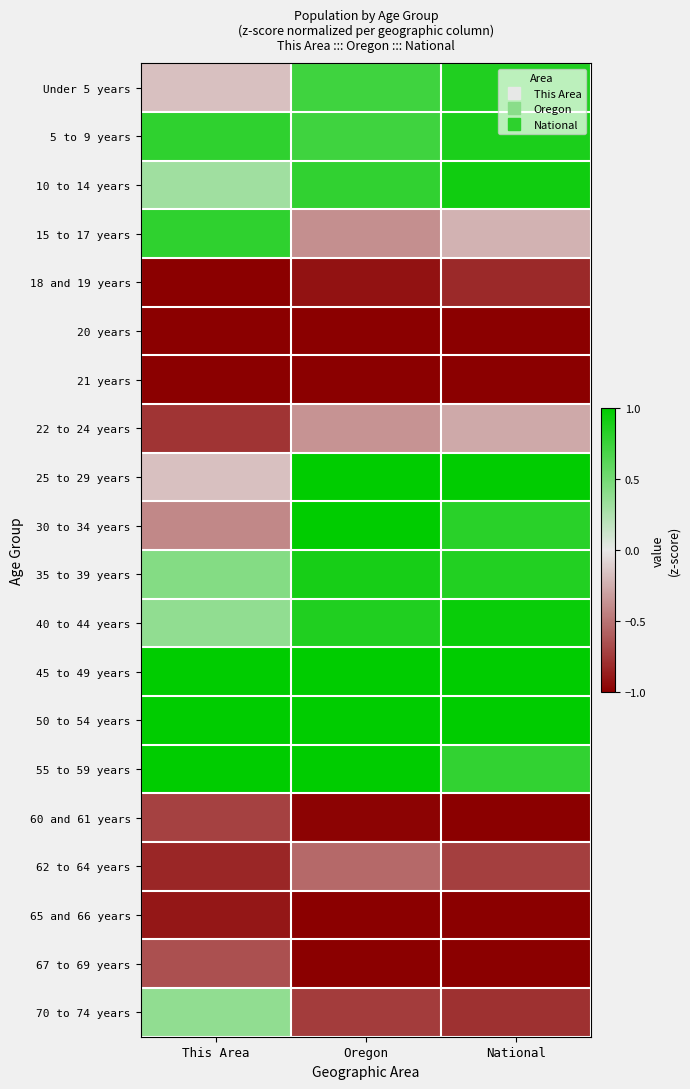

Rank the series at Oregon from lowest to highest value.

20 years, 21 years, 65 and 66 years, 67 to 69 years, 60 and 61 years, 18 and 19 years, 70 to 74 years, 62 to 64 years, 15 to 17 years, 22 to 24 years, 5 to 9 years, Under 5 years, 10 to 14 years, 40 to 44 years, 35 to 39 years, 30 to 34 years, 25 to 29 years, 45 to 49 years, 50 to 54 years, 55 to 59 years